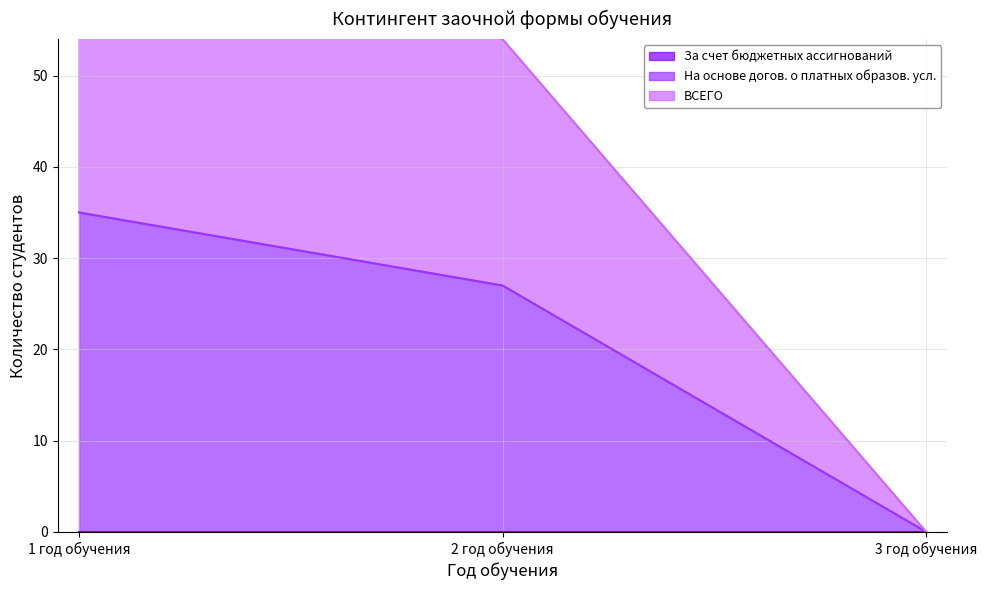

How many positive values does the На основе догов. о платных образов. усл. series have?

2